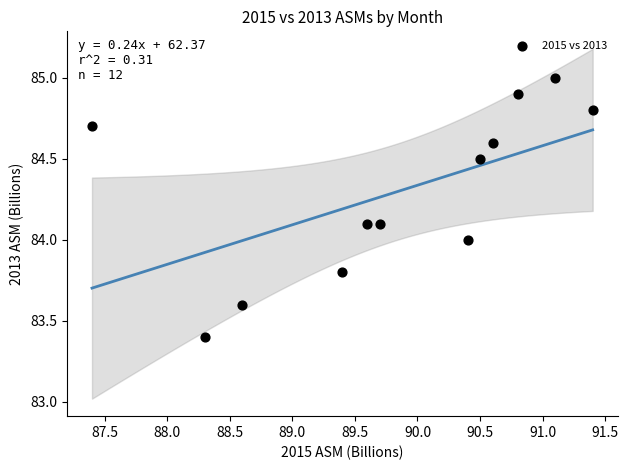

What is the average X value?

89.8